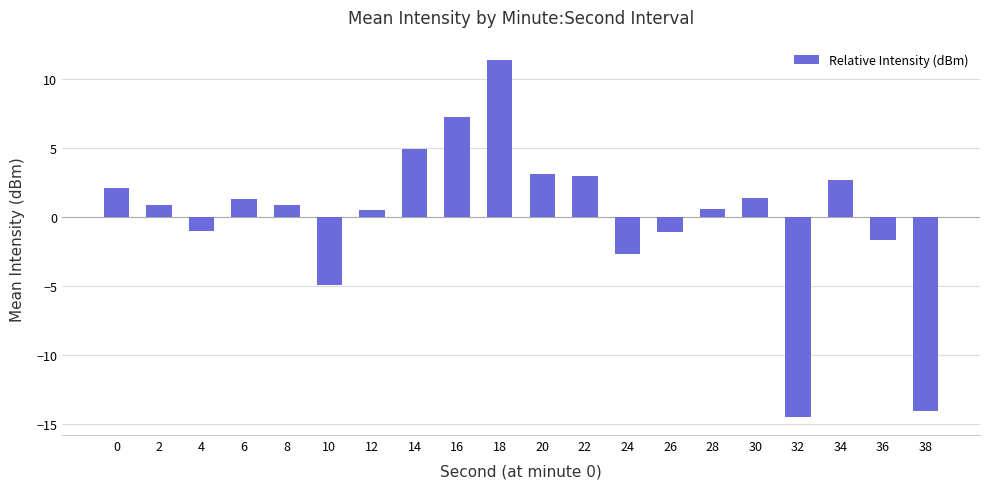

How many positive values are there?

13